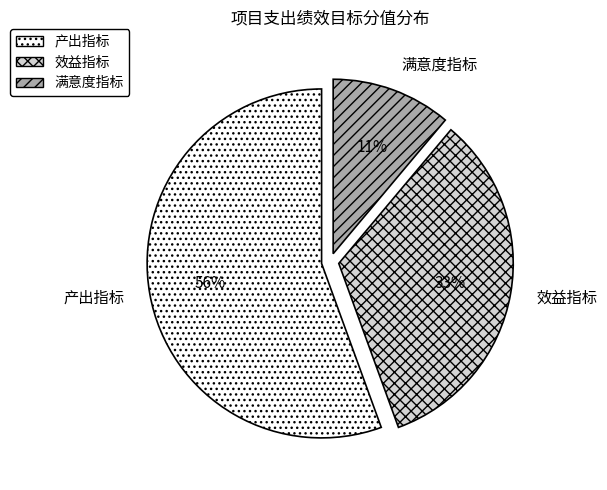

To the nearest percent, what is the combined percentage of 效益指标 and 满意度指标?

44%